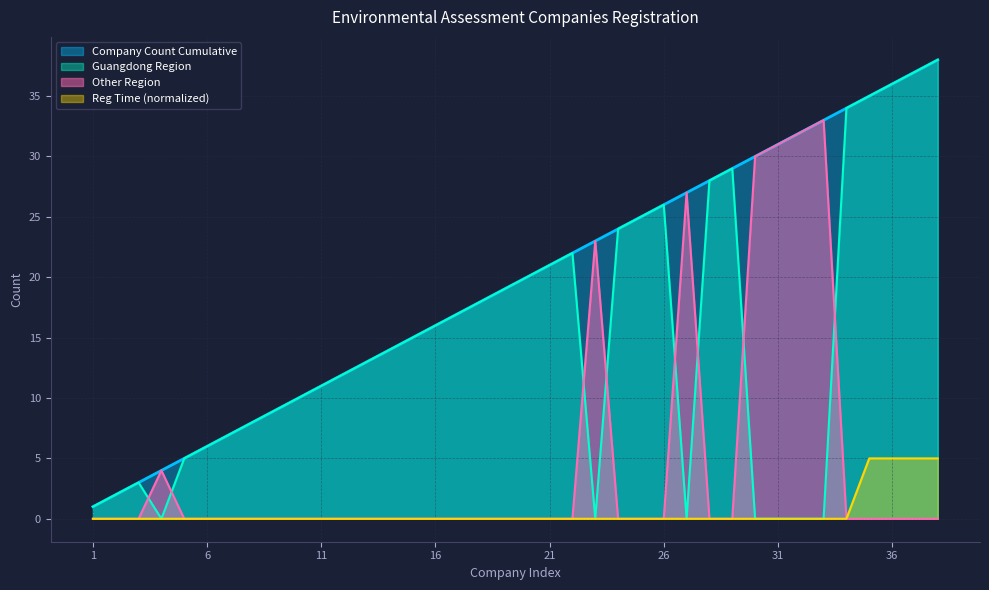

List the series in order of their overall mean, lowest first.

Reg Time (normalized), Other Region, Guangdong Region, Company Count Cumulative